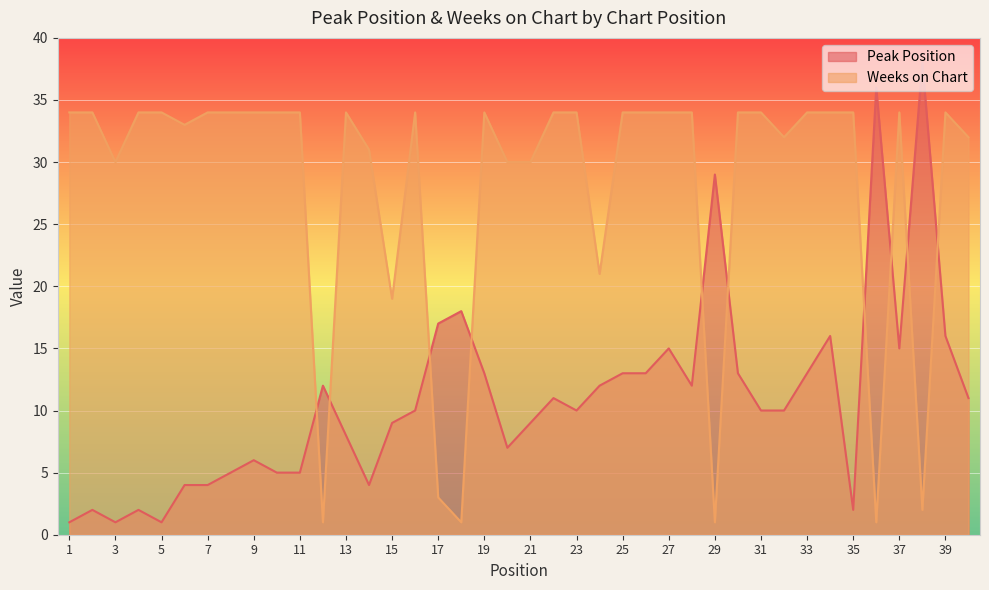

Reading left to right, list all the values displayed in this chart.

Peak Position: 1=1	2=2	3=1	4=2	5=1	6=4	7=4	8=5	9=6	10=5	11=5	12=12	13=8	14=4	15=9	16=10	17=17	18=18	19=13	20=7	21=9	22=11	23=10	24=12	25=13	26=13	27=15	28=12	29=29	30=13	31=10	32=10	33=13	34=16	35=2	36=36	37=15	38=38	39=16	40=11
Weeks on Chart: 1=34	2=34	3=30	4=34	5=34	6=33	7=34	8=34	9=34	10=34	11=34	12=1	13=34	14=31	15=19	16=34	17=3	18=1	19=34	20=30	21=30	22=34	23=34	24=21	25=34	26=34	27=34	28=34	29=1	30=34	31=34	32=32	33=34	34=34	35=34	36=1	37=34	38=2	39=34	40=32